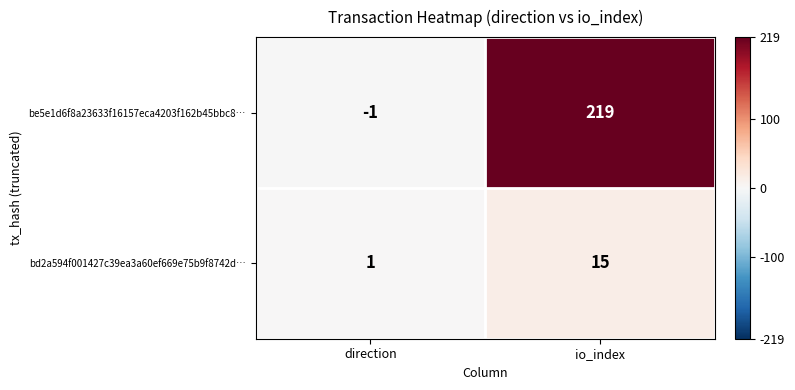

Which series has the widest spread of values?

be5e1d6f8a23633f16157eca4203f162b45bbc8…